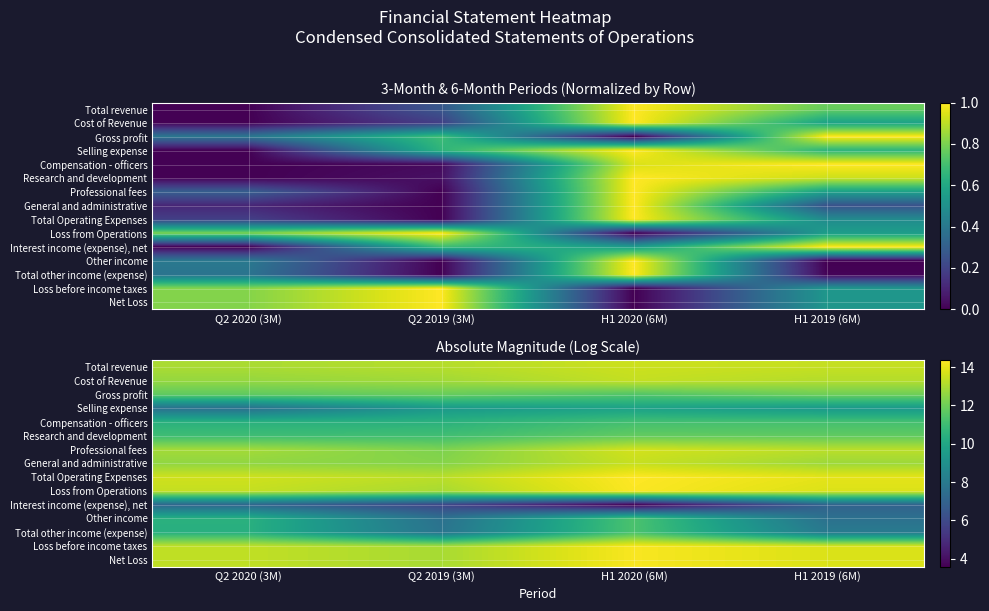

True or false: Total other income (expense) has a value of 12.6 at H1 2019 (6M).

False